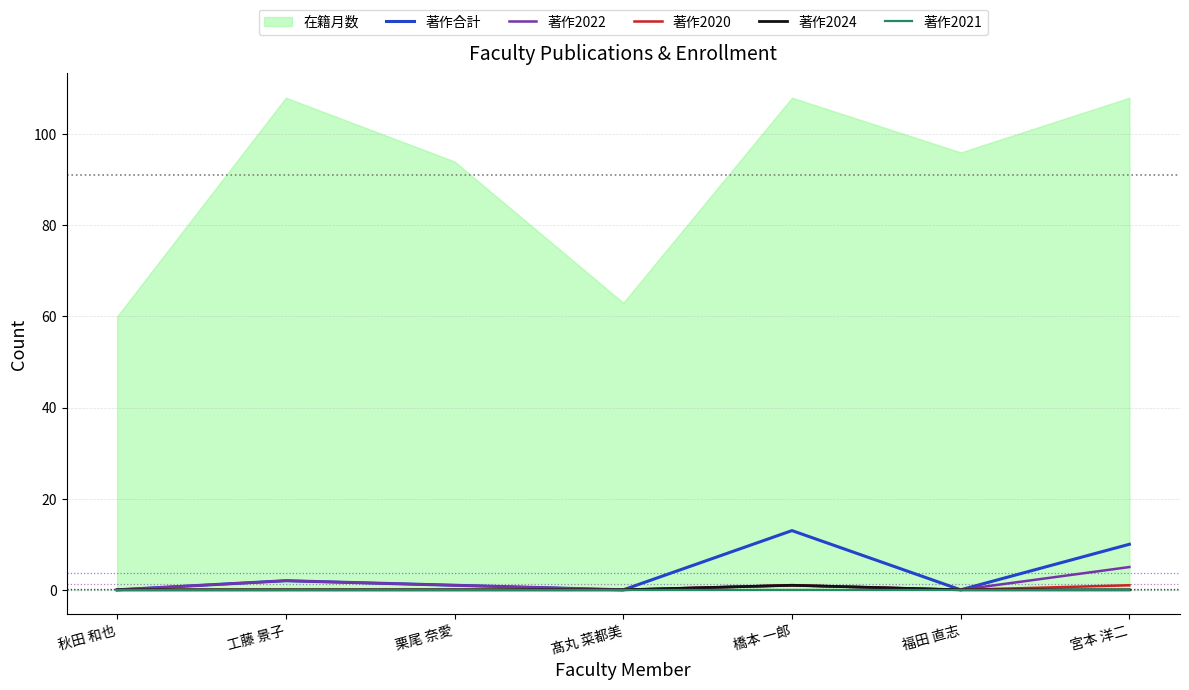

Does the chart display data point markers on the line(s)?

No